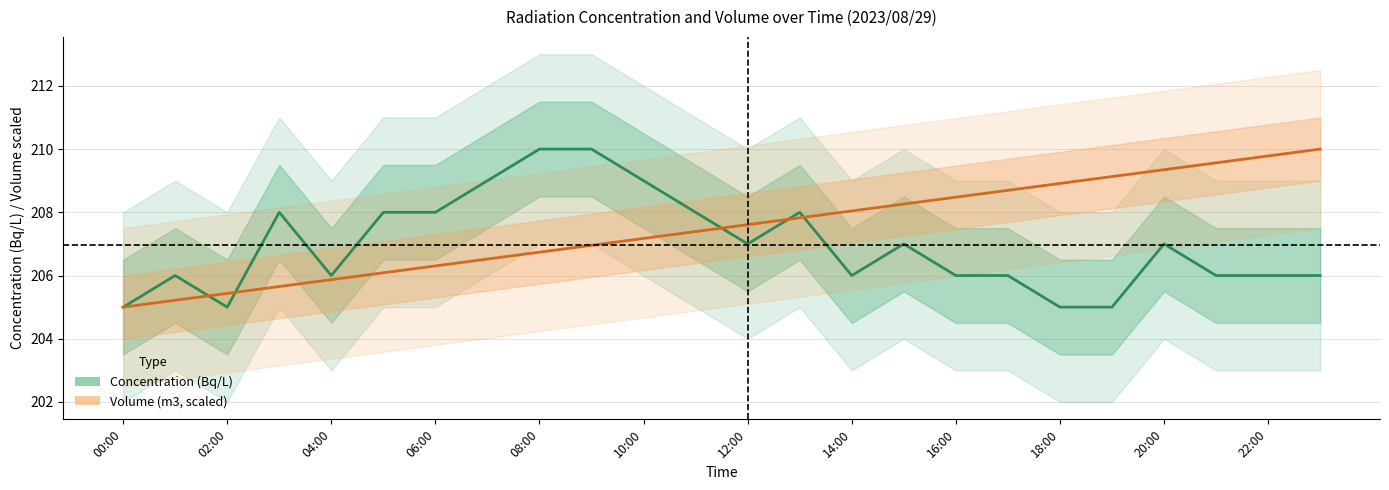

What is the difference between the second highest and second lowest values in the Volume (m3, scaled) series?

4.6